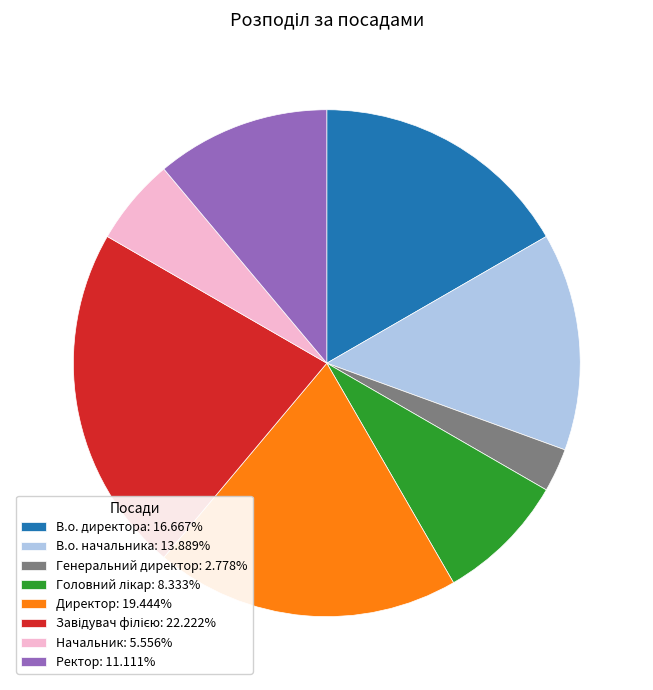

True or false: Ректор accounts for 11% of the total.

True